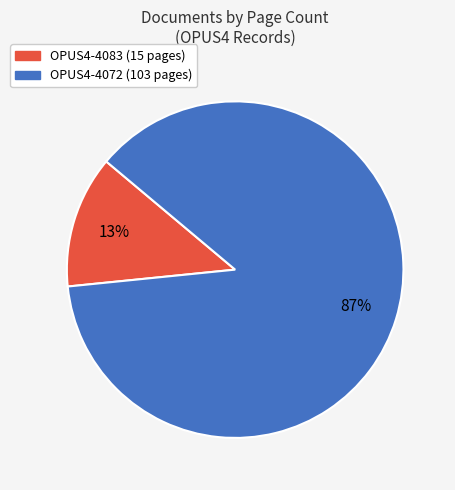

Between OPUS4-4072 and OPUS4-4083, which is larger?

OPUS4-4072